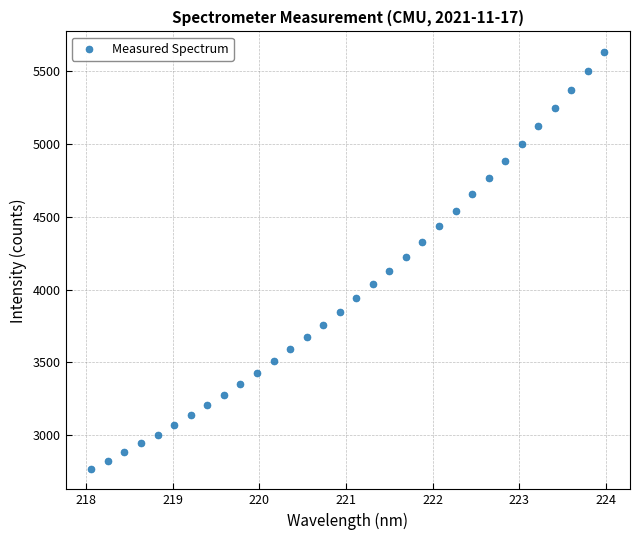

What is the range of Y values (max minus min)?

2860.7